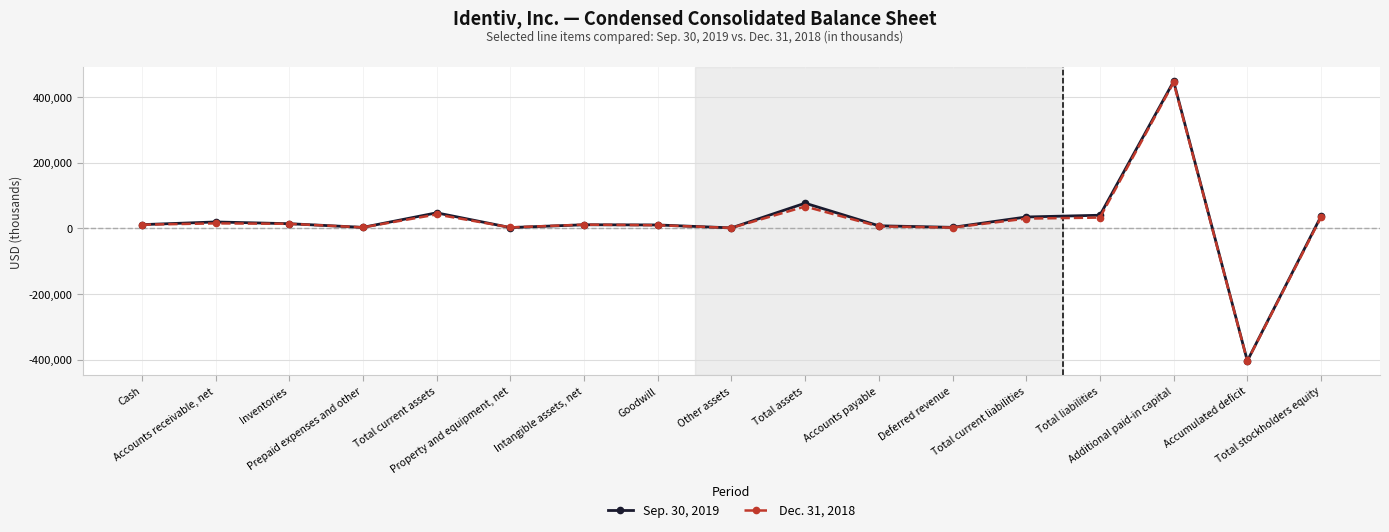

What is the difference between the highest and lowest values at Cash?

186